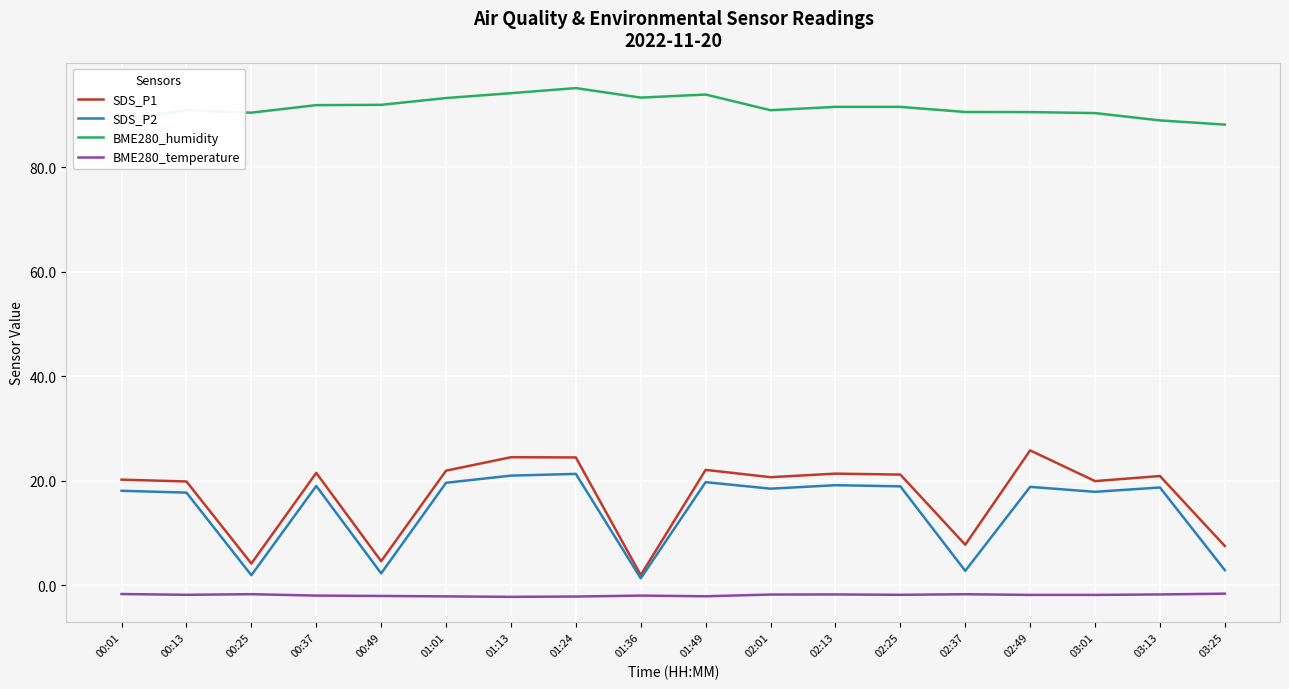

What are all the series names shown in the legend?

SDS_P1, SDS_P2, BME280_humidity, BME280_temperature